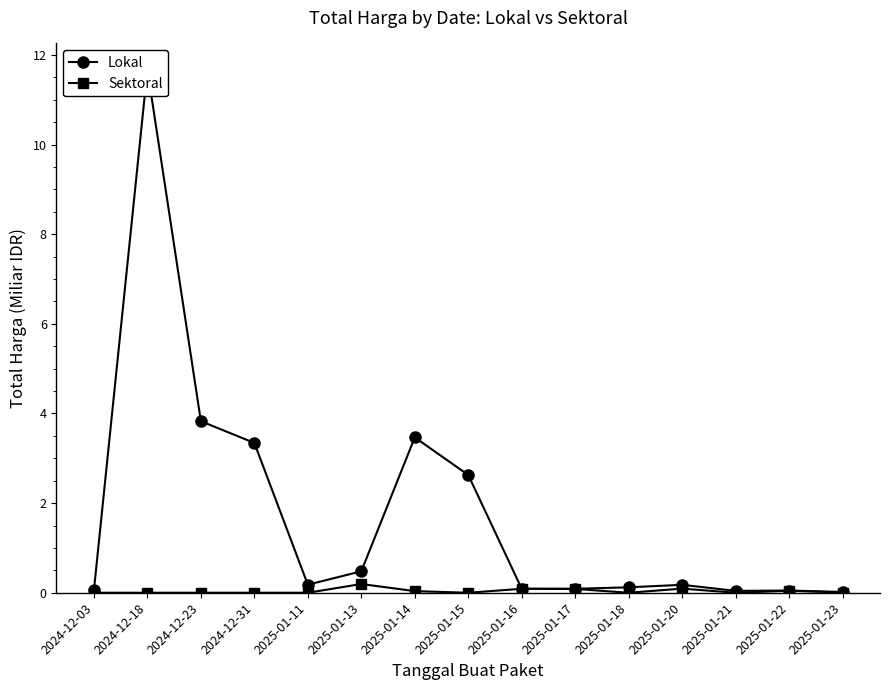

What is the total value across all series at 2024-12-31?

3.3